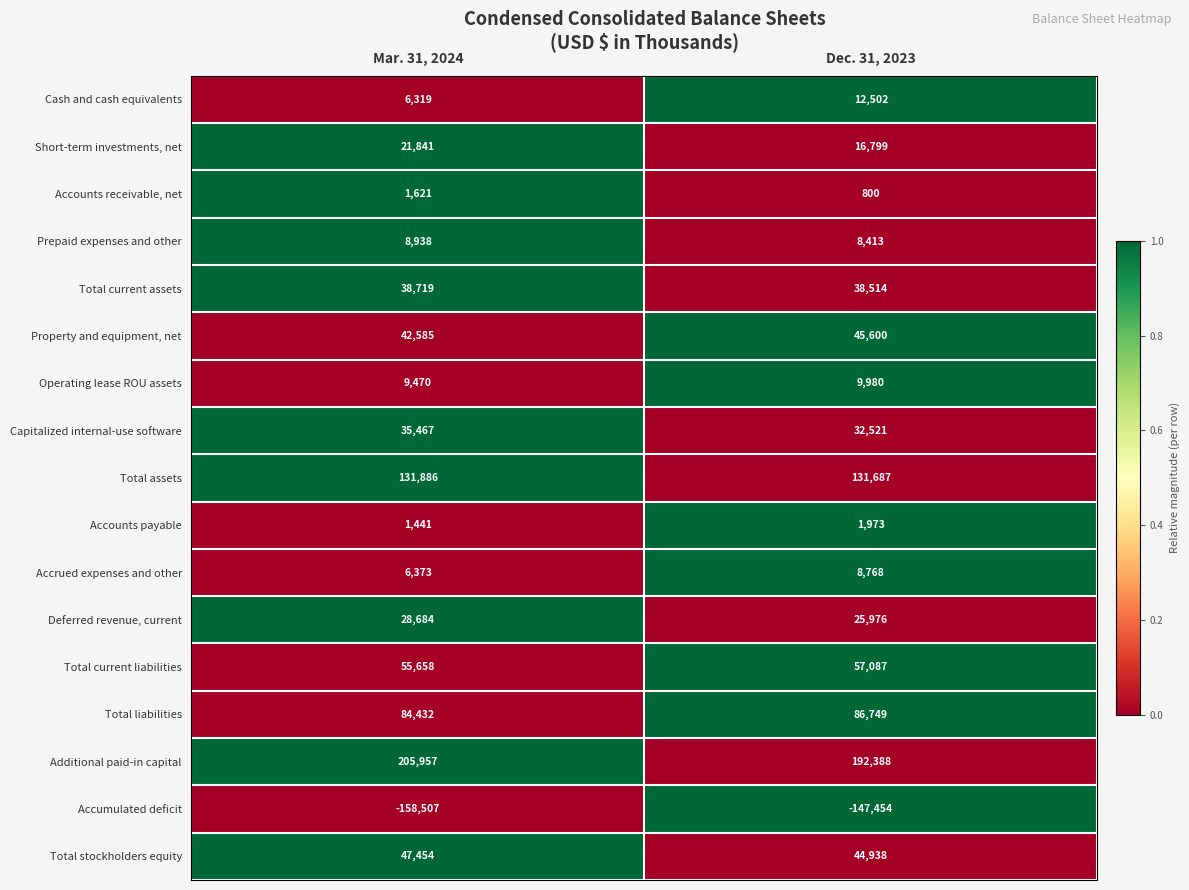

True or false: Total stockholders equity has a value of 47454 at Mar. 31, 2024.

True